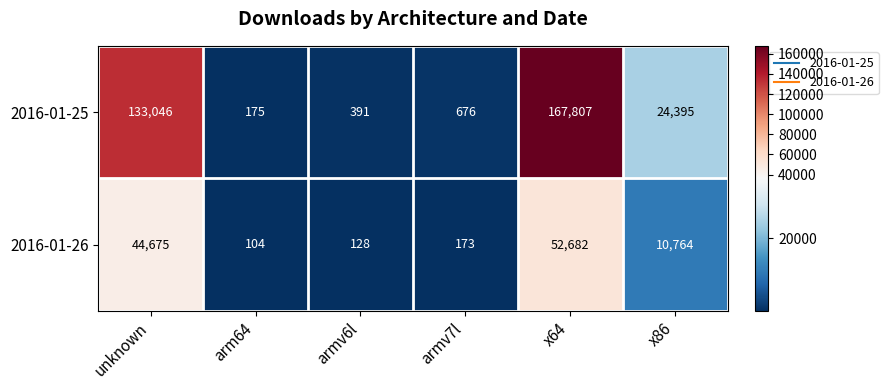

Rank the series at x64 from highest to lowest value.

2016-01-25, 2016-01-26